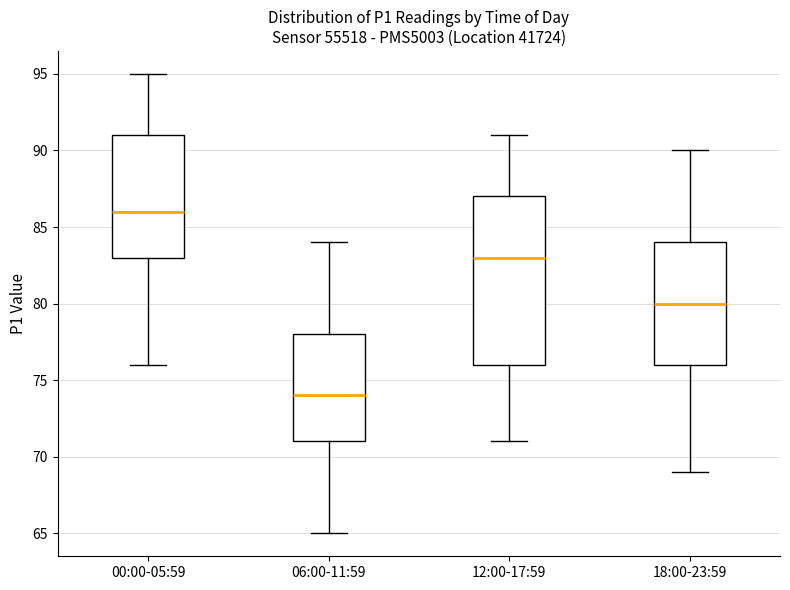

Reading left to right, read every box against the y-axis: the position of its median line, the range the box covers, and the ends of its whiskers. The values are not printed on the chart, so give them approximately, as read against the axis.

00:00-05:59: median 86, box 83 to 91, whiskers 76 to 95
06:00-11:59: median 74, box 71 to 78, whiskers 65 to 84
12:00-17:59: median 83, box 76 to 87, whiskers 71 to 91
18:00-23:59: median 80, box 76 to 84, whiskers 69 to 90